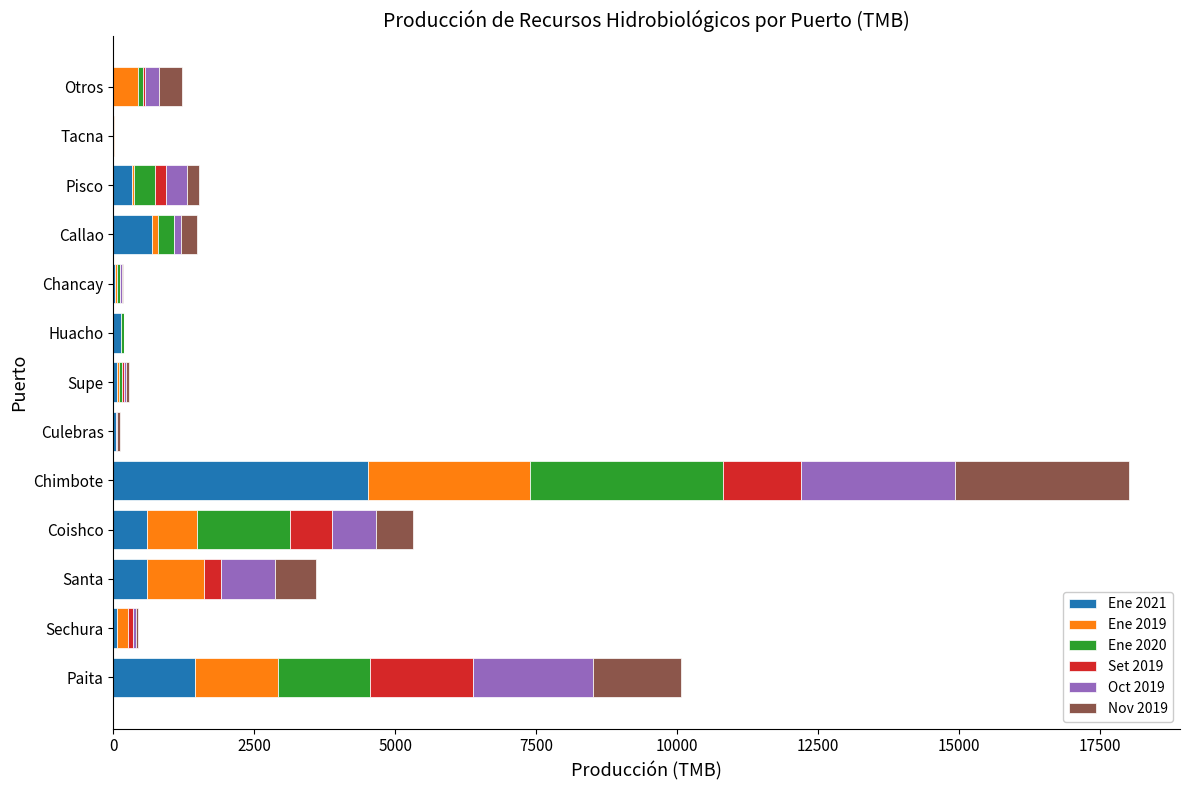

The value of Ene 2021 at Coishco is 592.1. True or false?

True